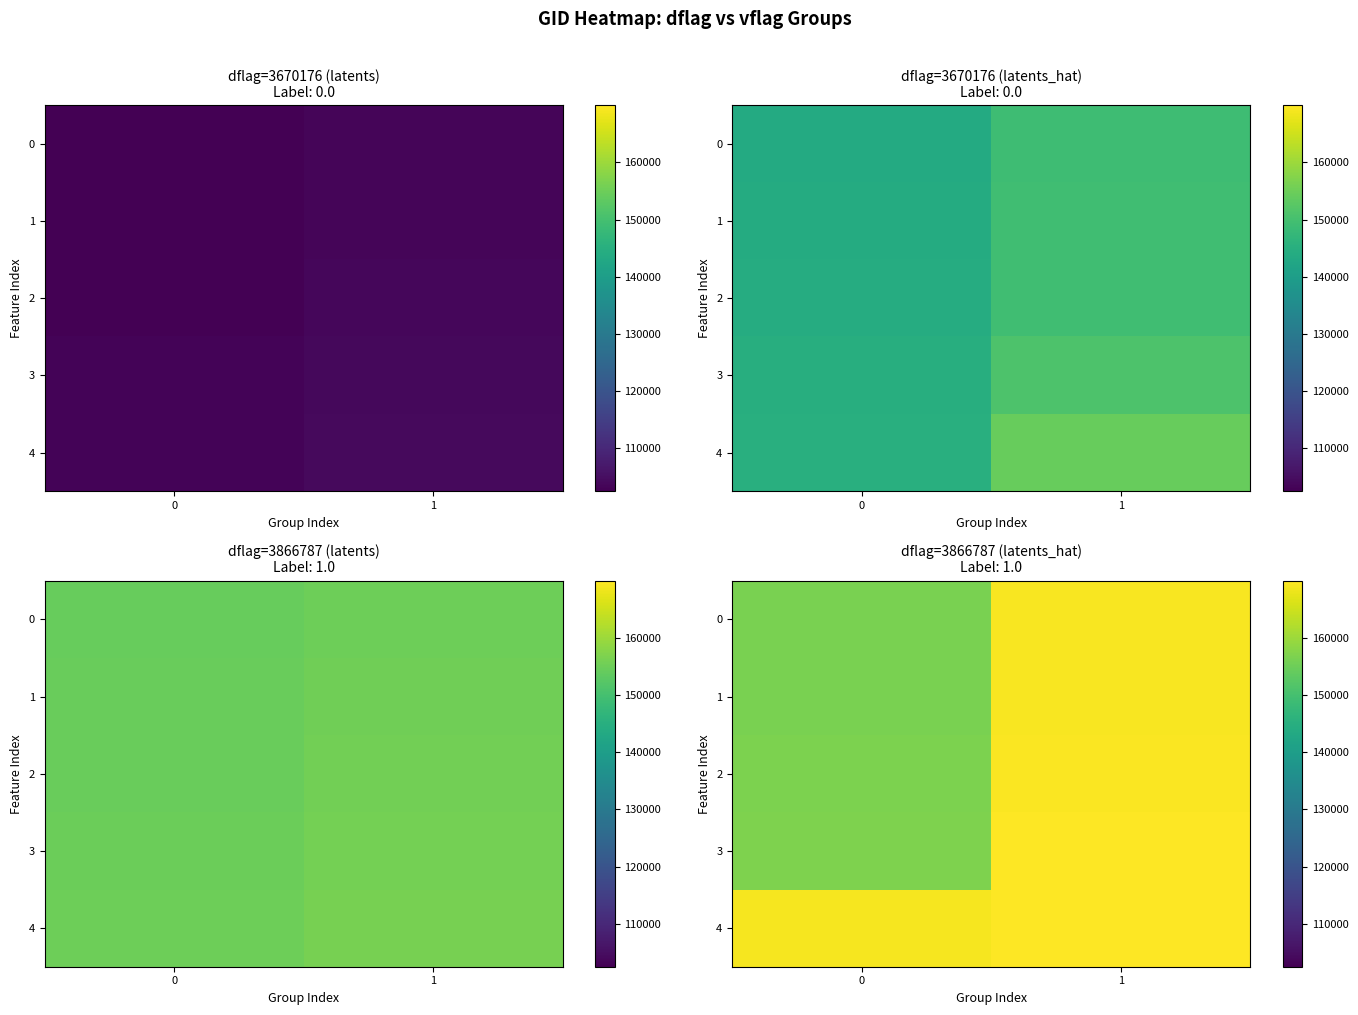

Which has a higher value, 1 or 0?

1